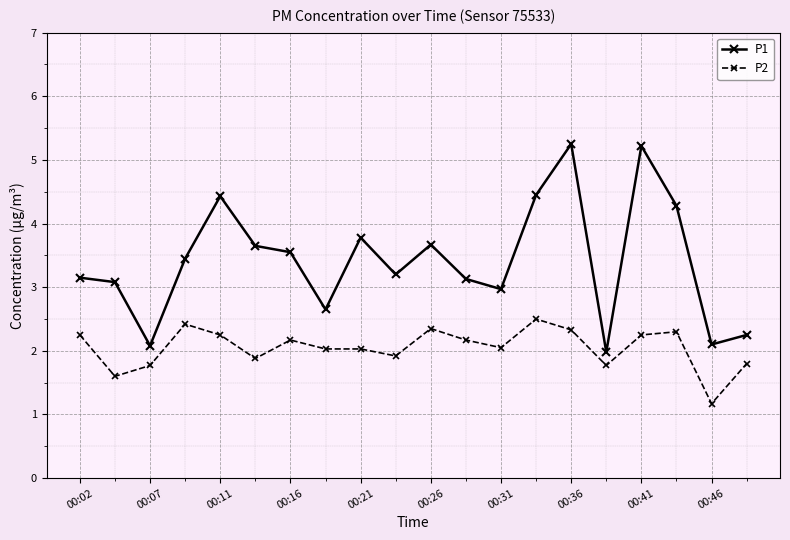

How many values in the P1 series are below 3?

6